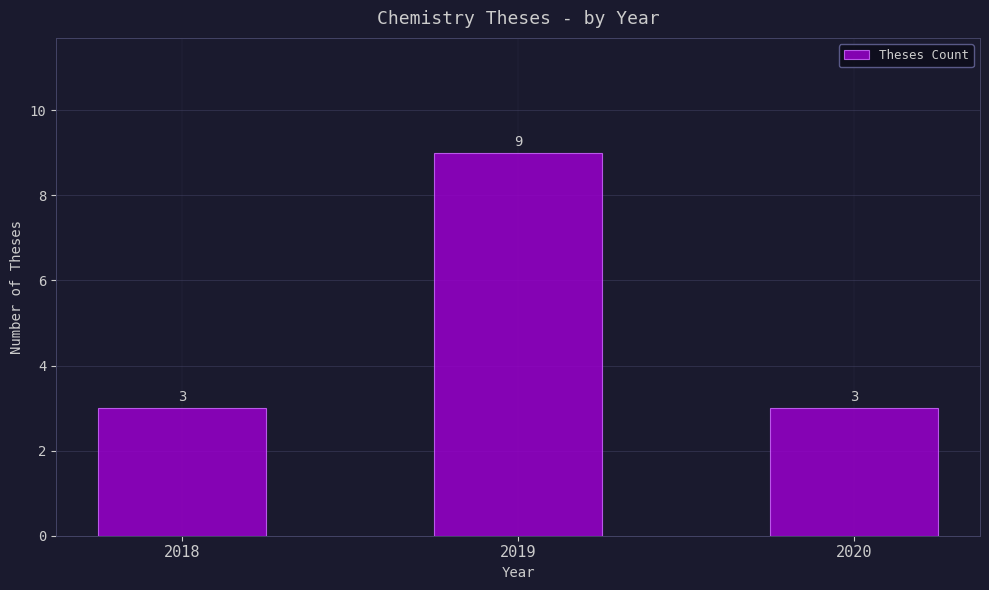

What is the smallest value displayed?

3